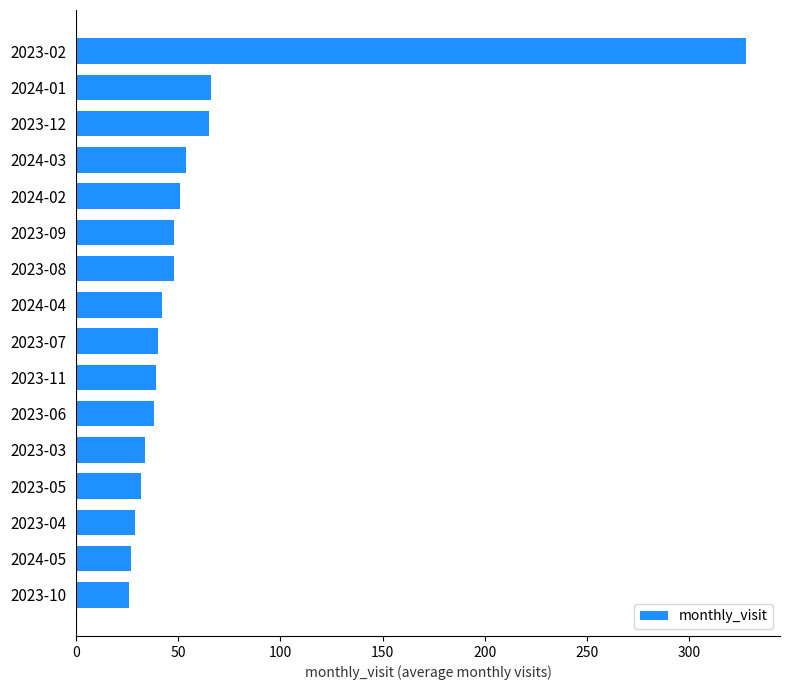

True or false: the data shows 39 at 2023-11.

True